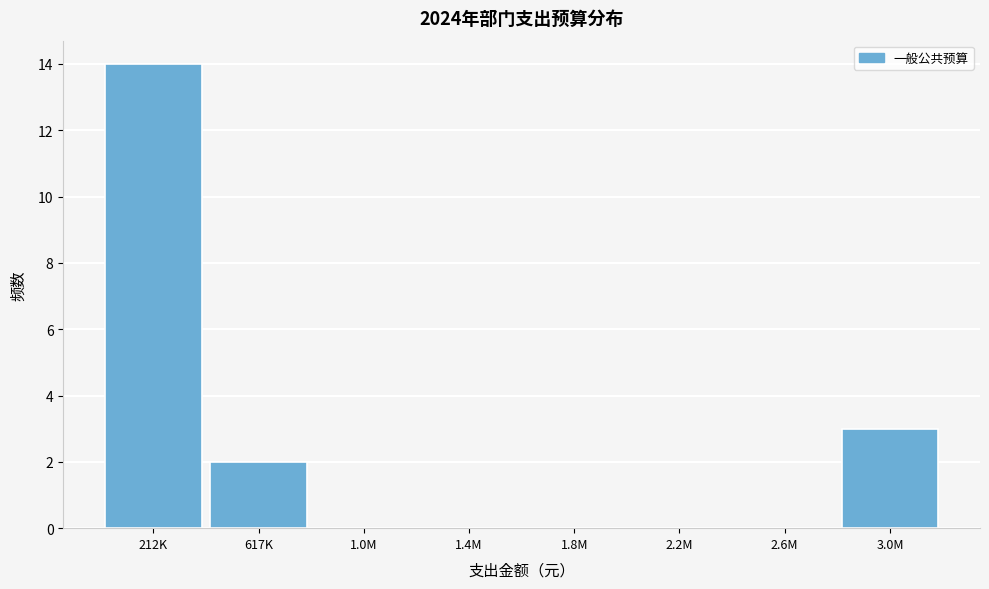

Reading right to left, extract all data points from this chart.

3.0M=3	2.6M=0	2.2M=0	1.8M=0	1.4M=0	1.0M=0	617K=2	212K=14